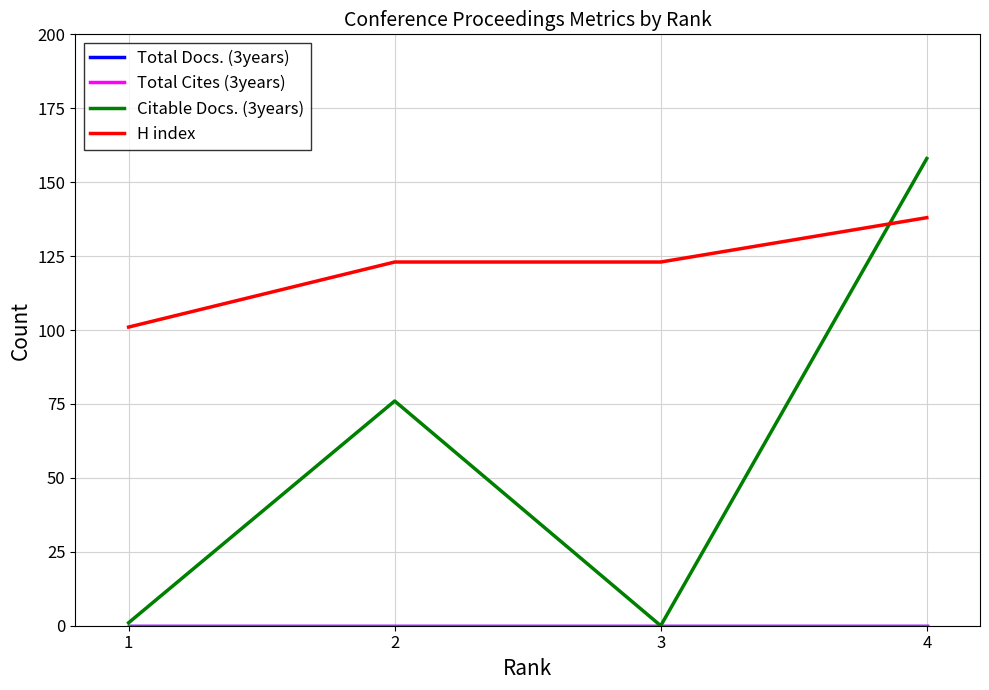

Which has a higher value, 4 or 1?

4